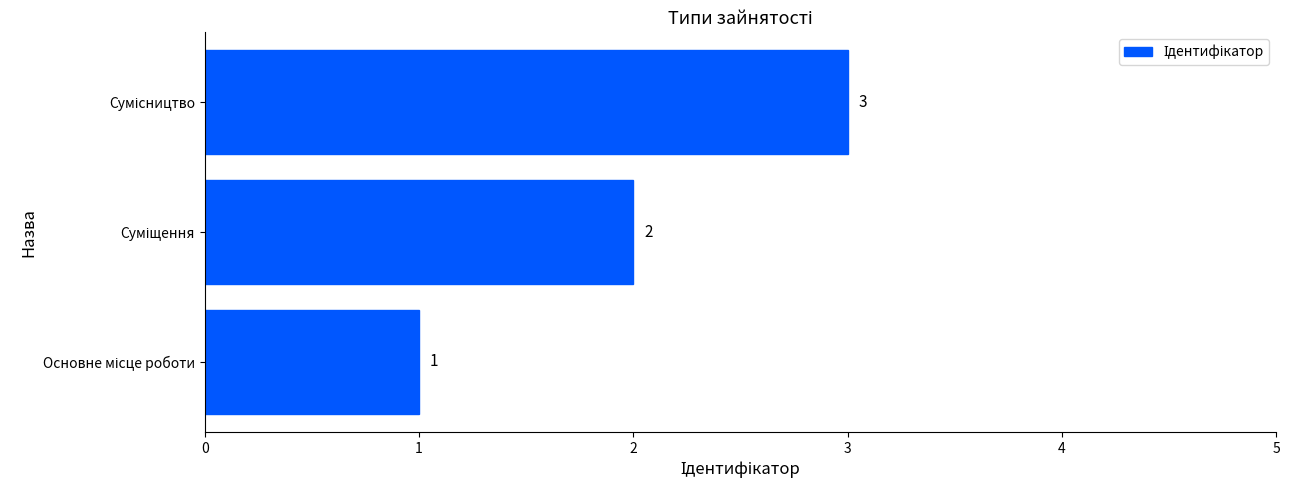

What is the difference between the maximum and minimum values?

2